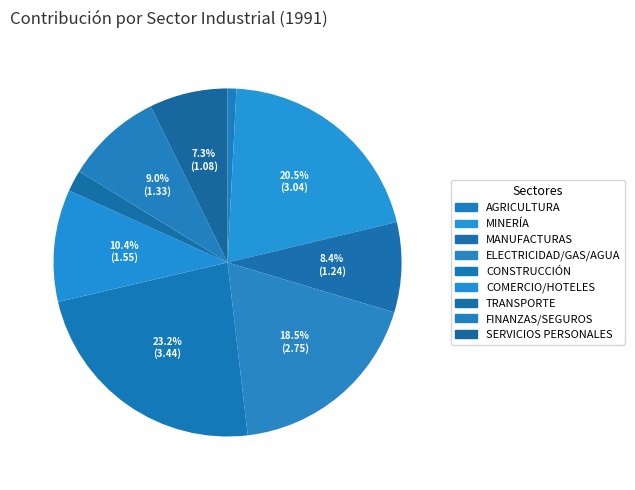

Which category has the biggest portion of the pie?

CONSTRUCCIÓN